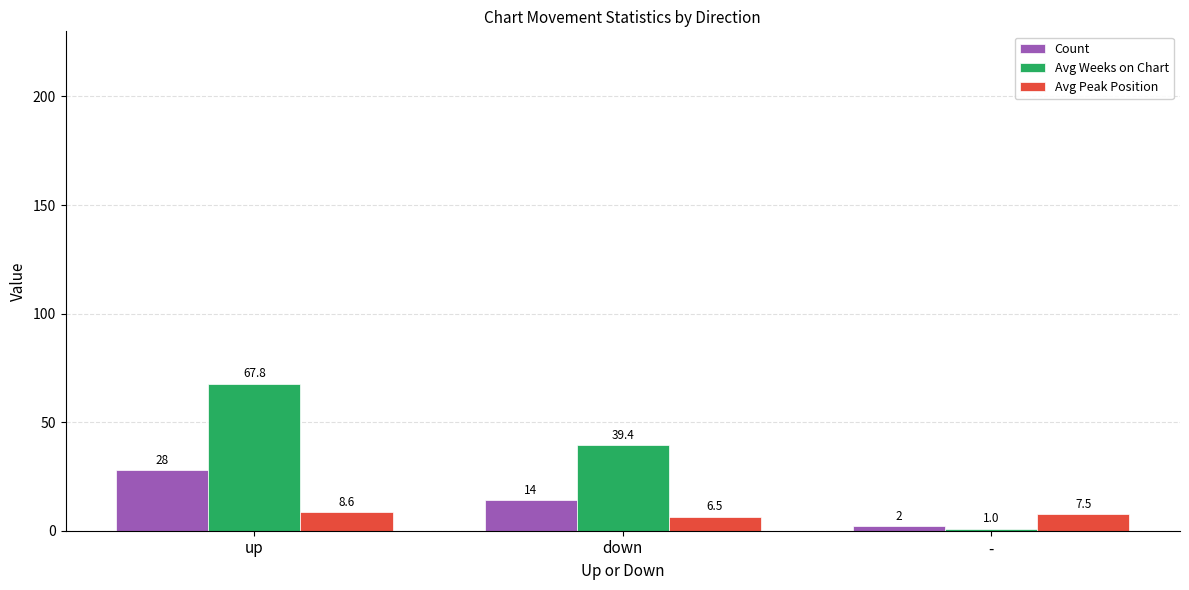

The value of Avg Peak Position at up is 8.6. True or false?

True